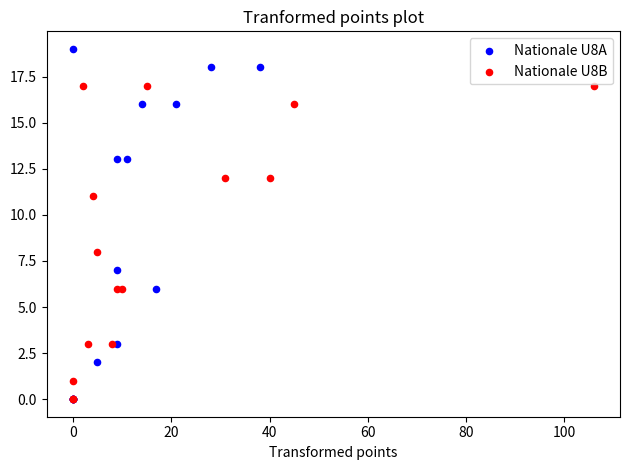

Which series has the widest spread of Y values?

Nationale U8A